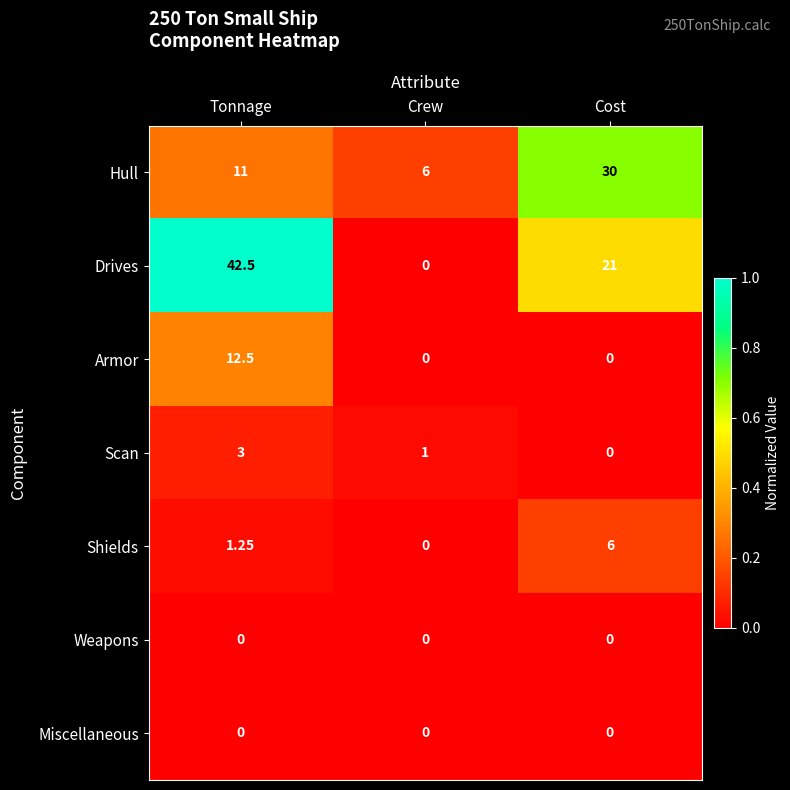

Which series changed the most between Crew and Cost?

Hull